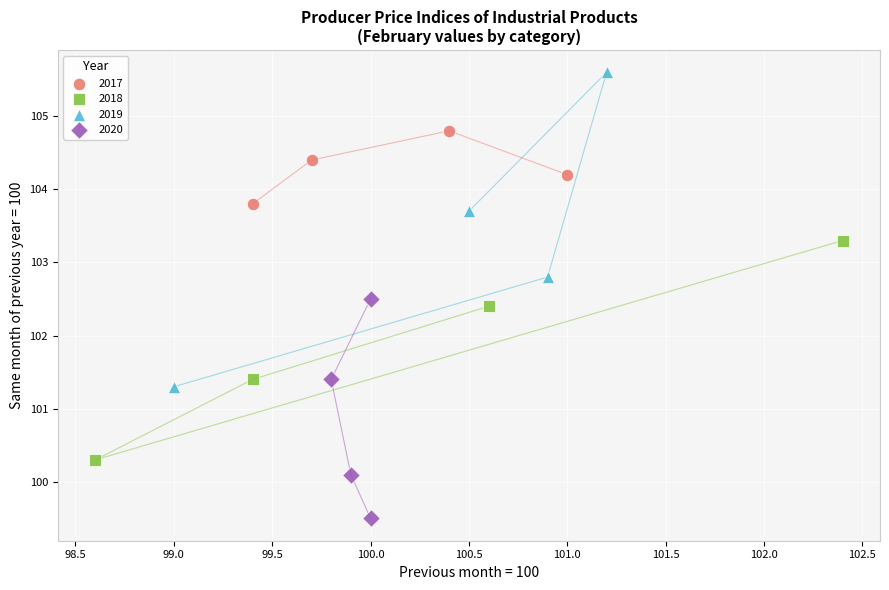

What are all the series names shown in the legend?

2017, 2018, 2019, 2020